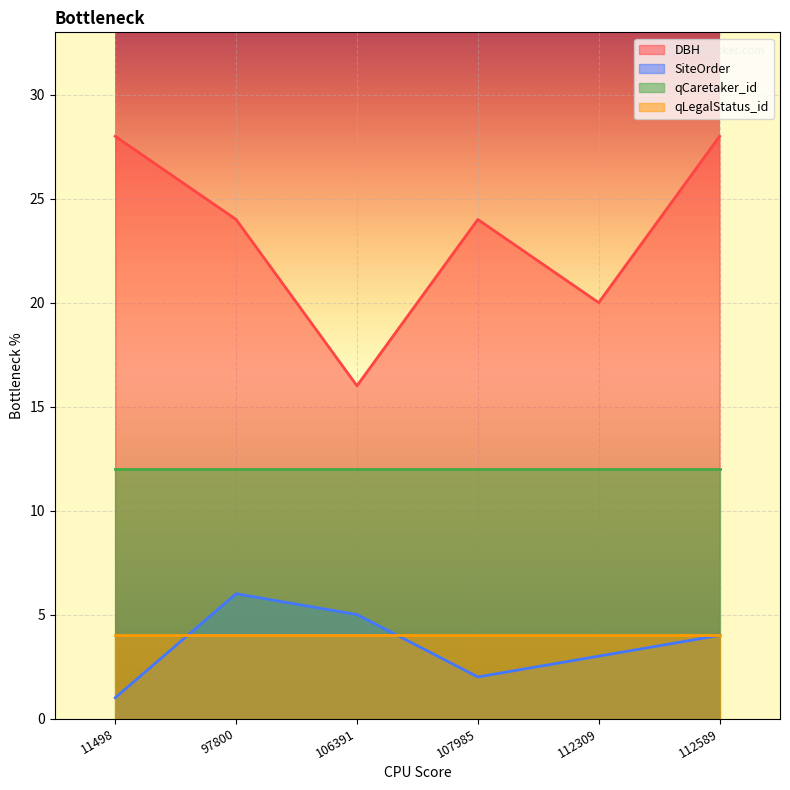

What are all the series names shown in the legend?

DBH, SiteOrder, qCaretaker_id, qLegalStatus_id